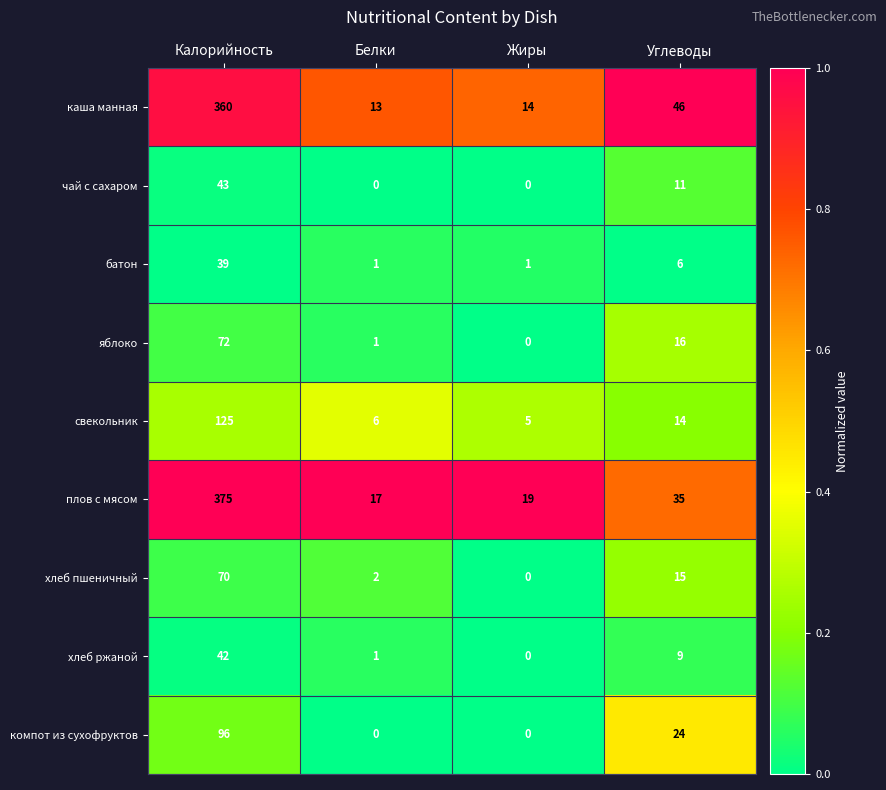

What is the difference between the highest and lowest values at Углеводы?

40